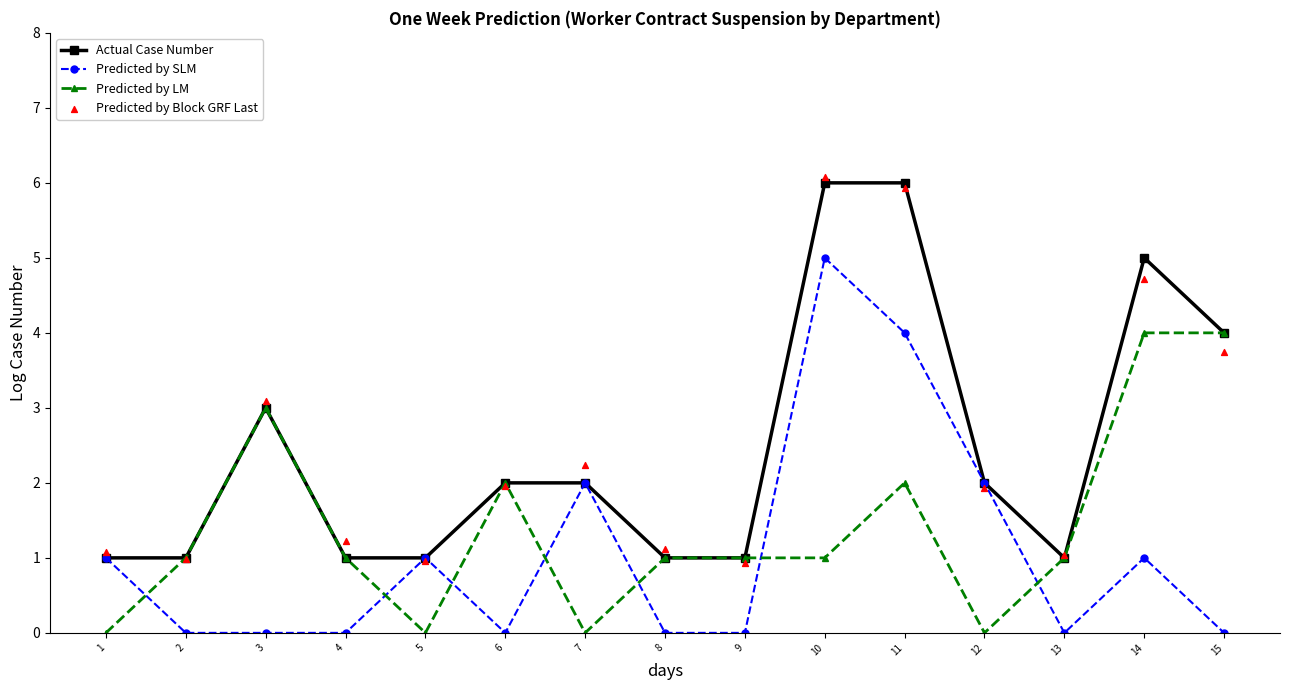

Which series has the widest spread of Y values?

Predicted by Block GRF Last